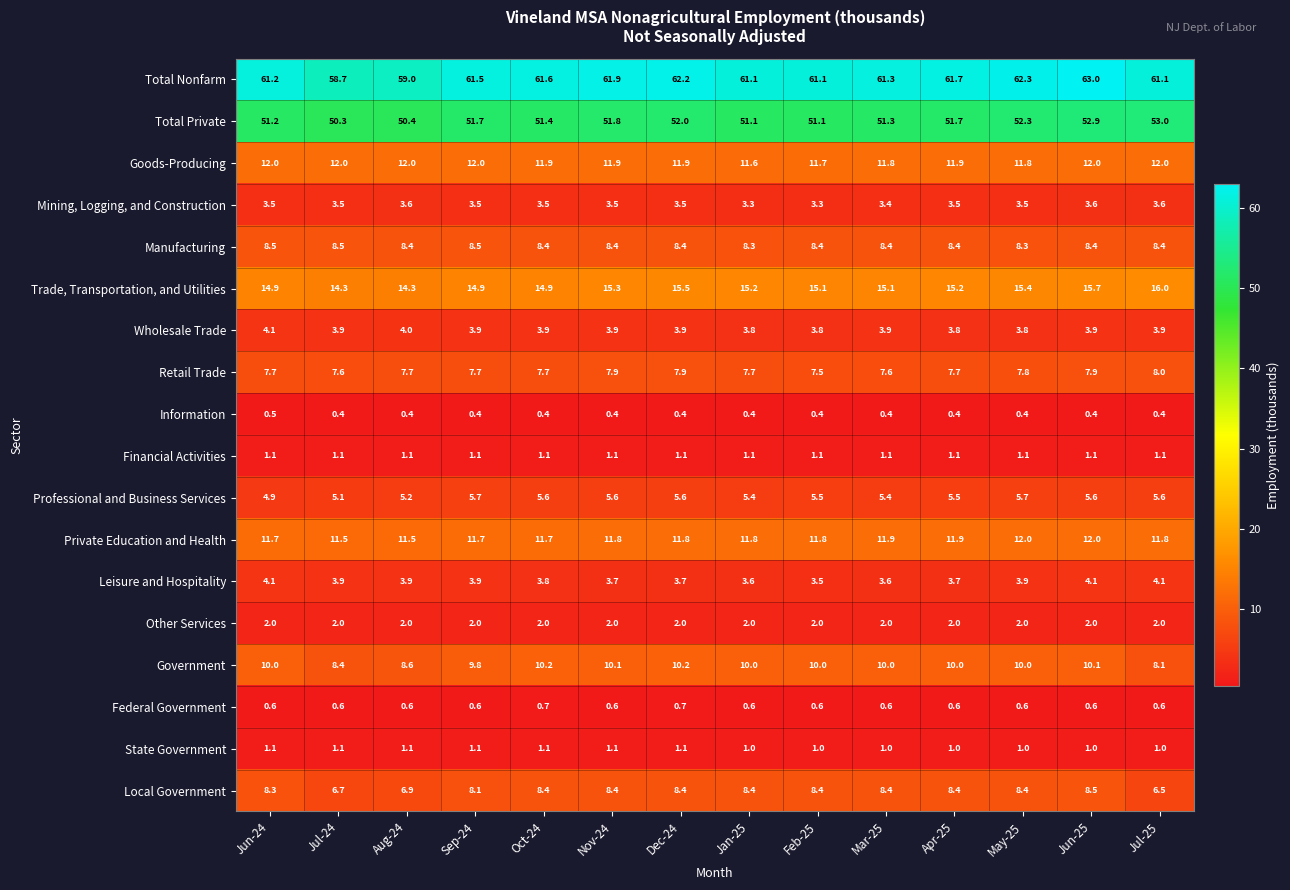

The value of Goods-Producing at Apr-25 is 11.9. True or false?

True